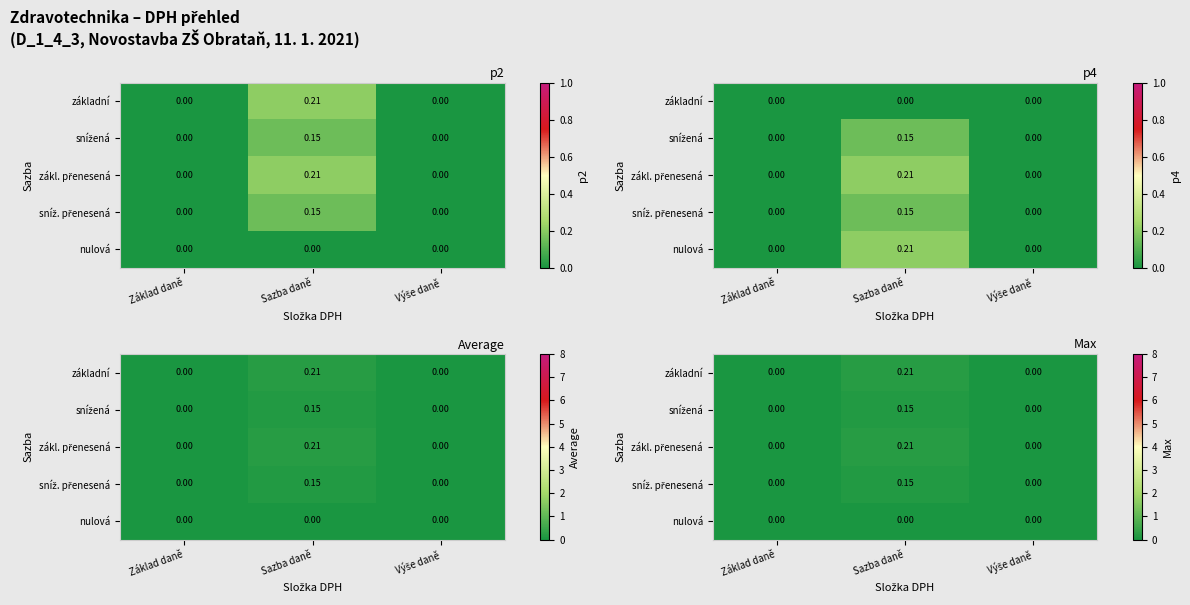

What is the greatest value displayed?

0.2